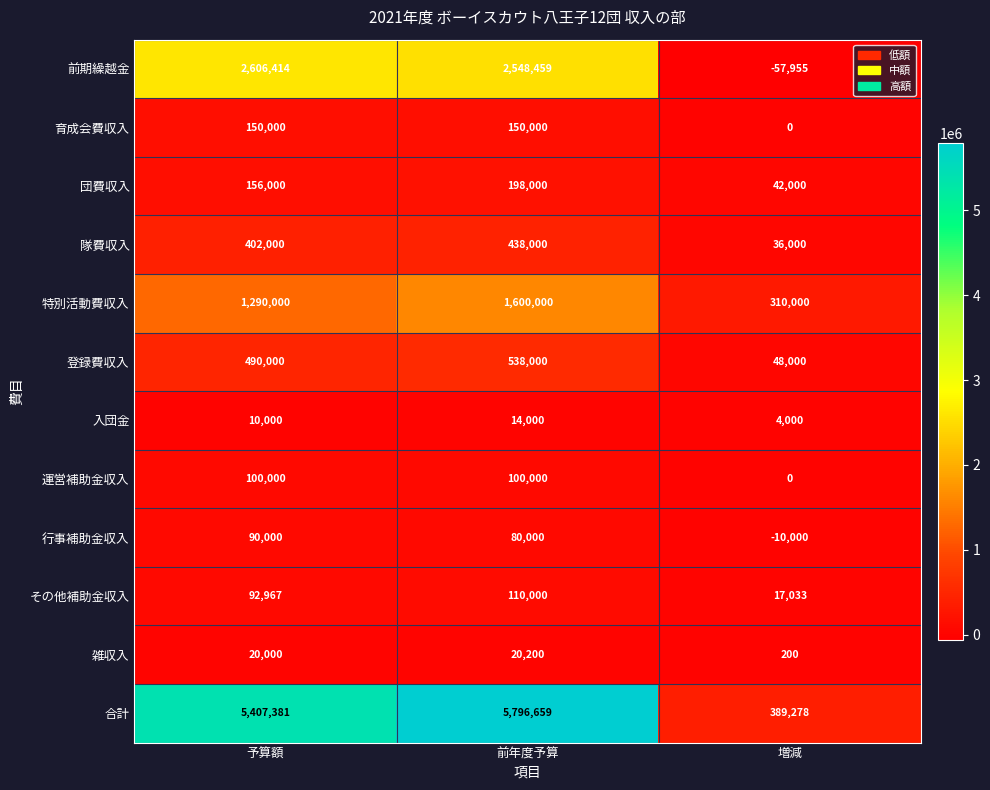

The value of 合計 at 予算額 is 5407381. True or false?

True